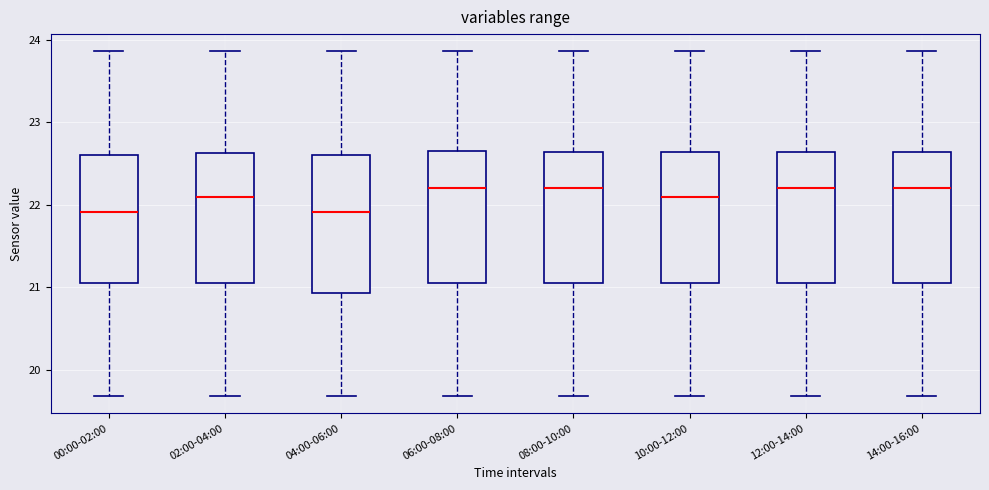

Where is the upper edge of the box for 04:00-06:00 on the y-axis? The values are not printed on the chart, so give them approximately, as read against the axis.

22.6